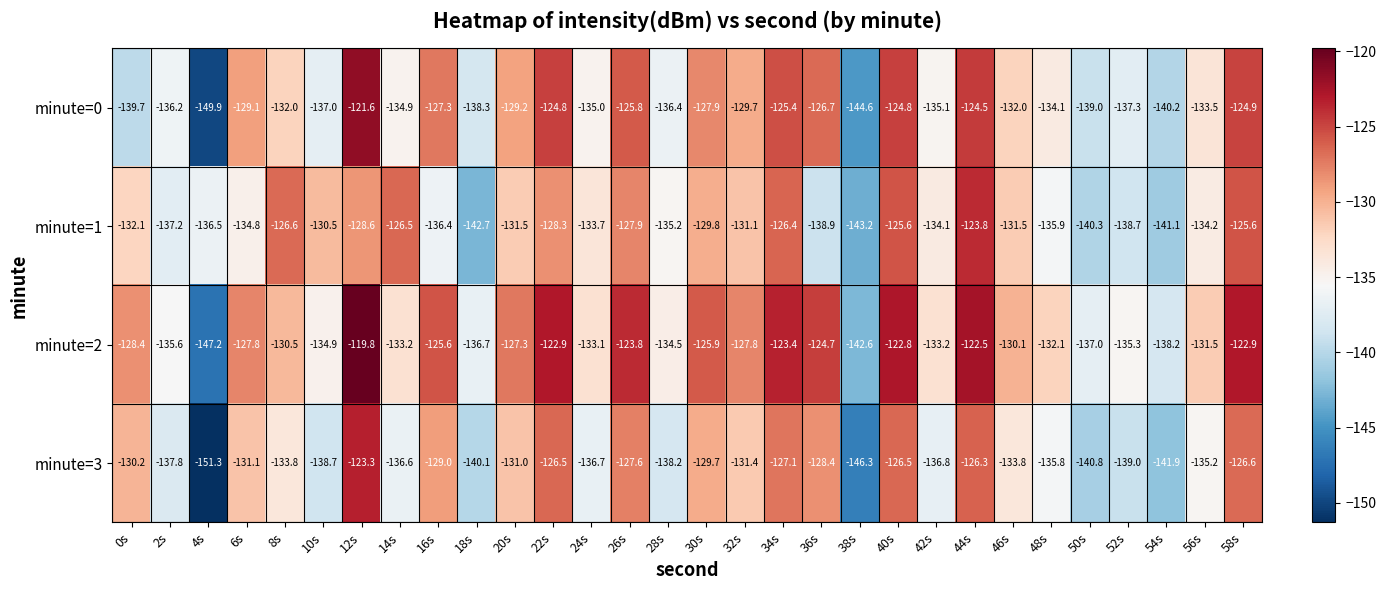

List the series in order of their peak value, lowest first.

minute=1, minute=3, minute=0, minute=2